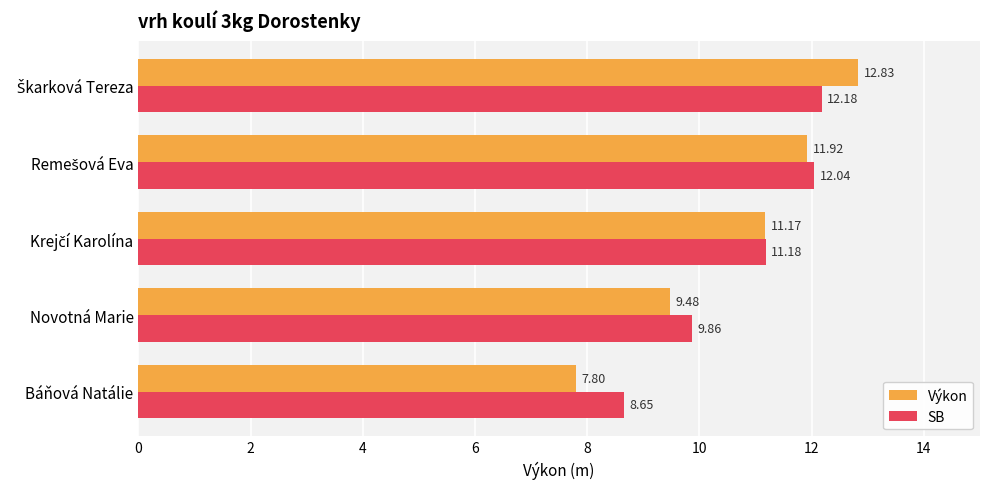

At how many categories does at least one series exceed 12?

2